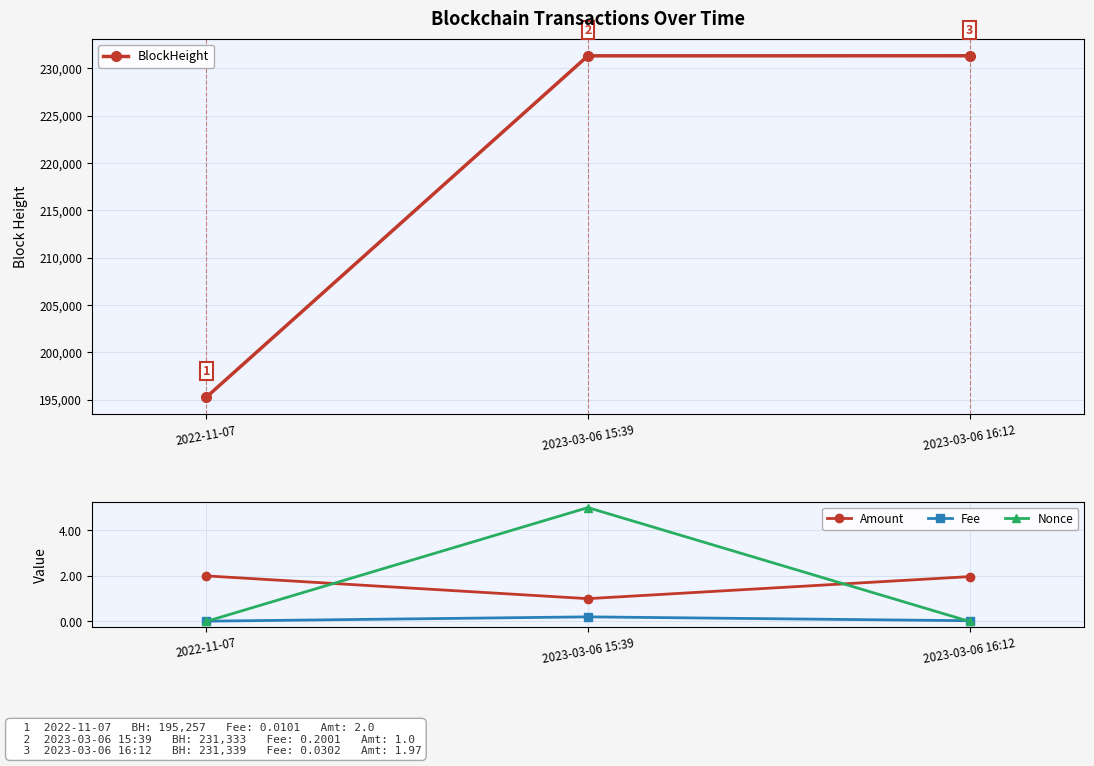

Reading left to right, extract all data points from this chart.

BlockHeight: 195257.0	231333.0	231339.0
Amount: 2.0	1.0	2.0
Fee: 0.0	0.2	0.0
Nonce: 0.0	5.0	0.0